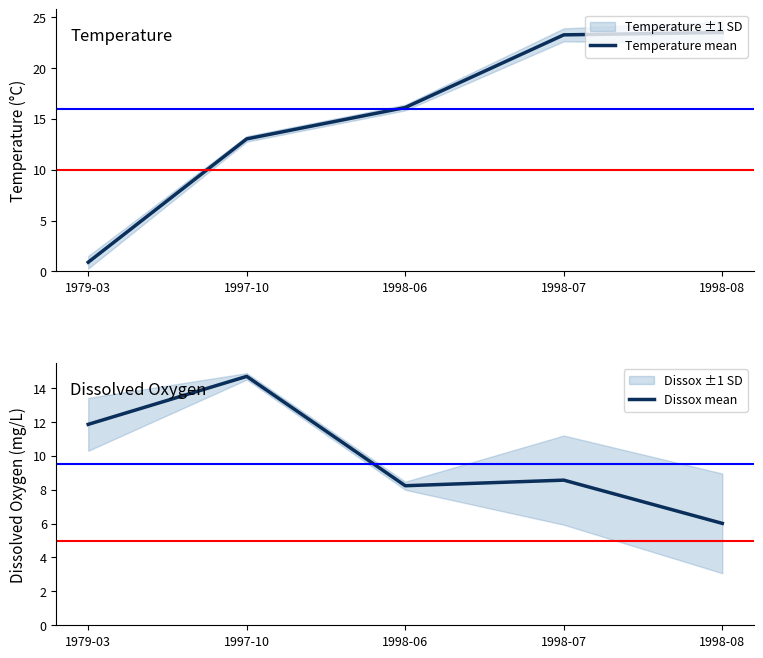

True or false: Temperature mean has more than 2 interior local peaks.

False